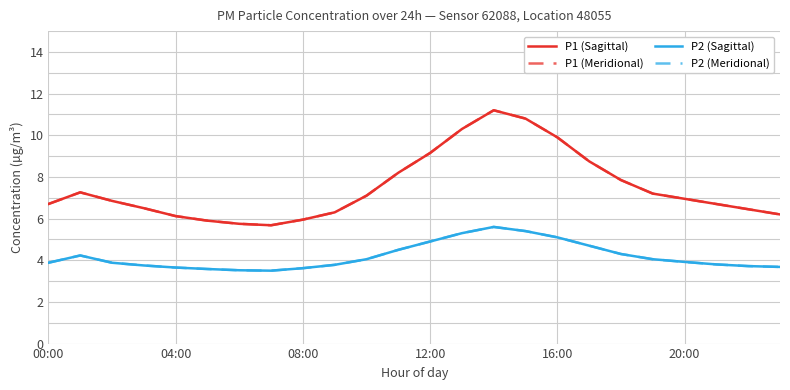

True or false: P1 (Sagittal) and P1 (Meridional) intersect in this chart.

False